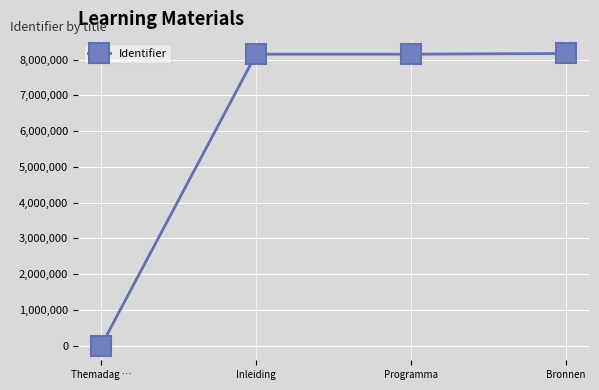

Approximately how many times larger is the value at Inleiding compared to Programma?

1.0